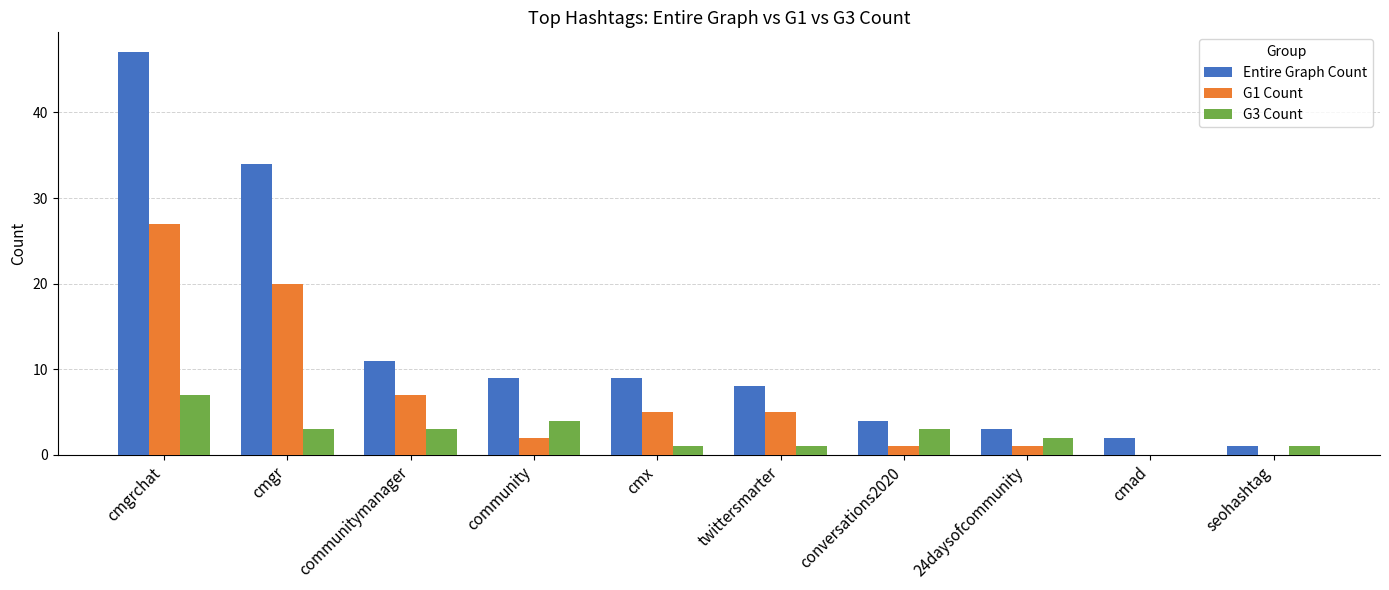

What is the average value of the G1 Count series?

7